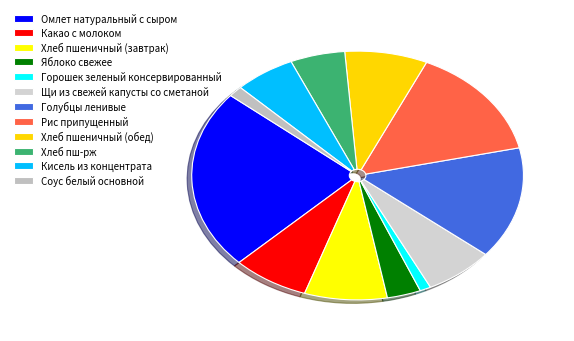

Count the number of slices in the pie.

12